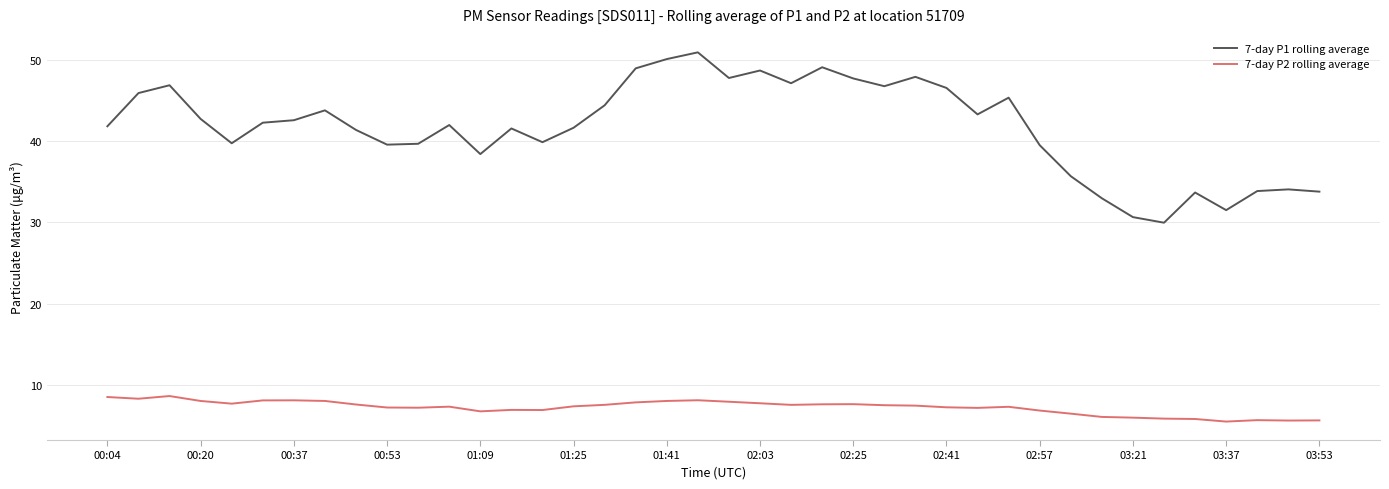

Rank the series by their average value, from highest to lowest.

7-day P1 rolling average, 7-day P2 rolling average